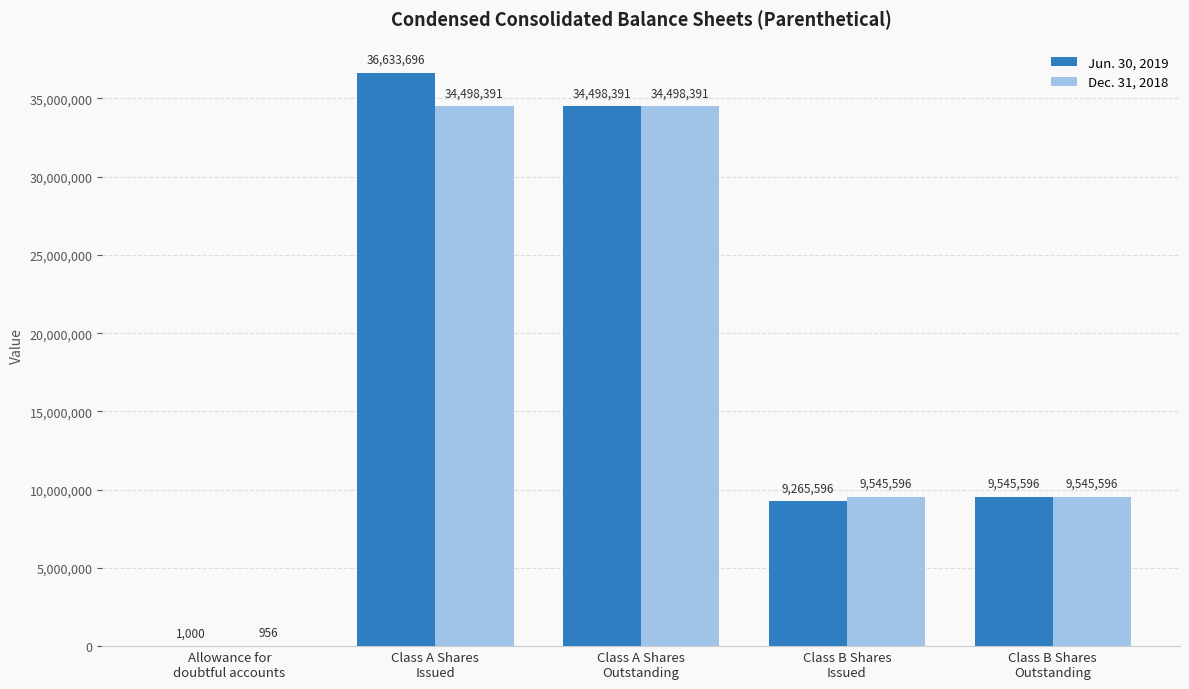

True or false: Jun. 30, 2019 has a value of 36633696 at Class A Shares
Issued.

True